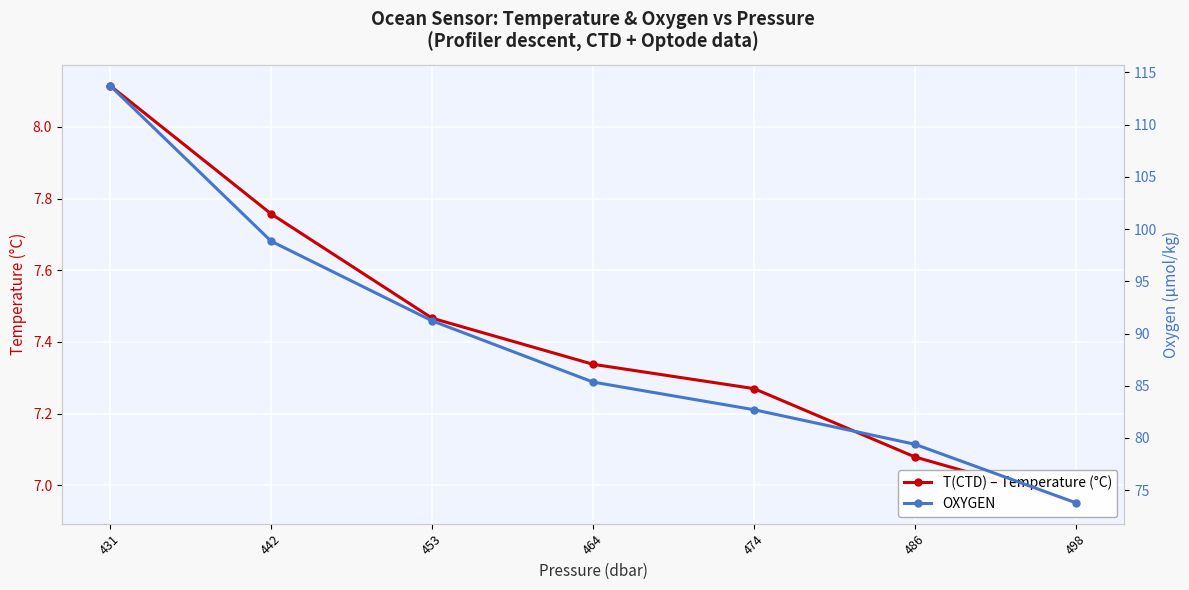

What are all the series names shown in the legend?

T(CTD) – Temperature (°C), OXYGEN